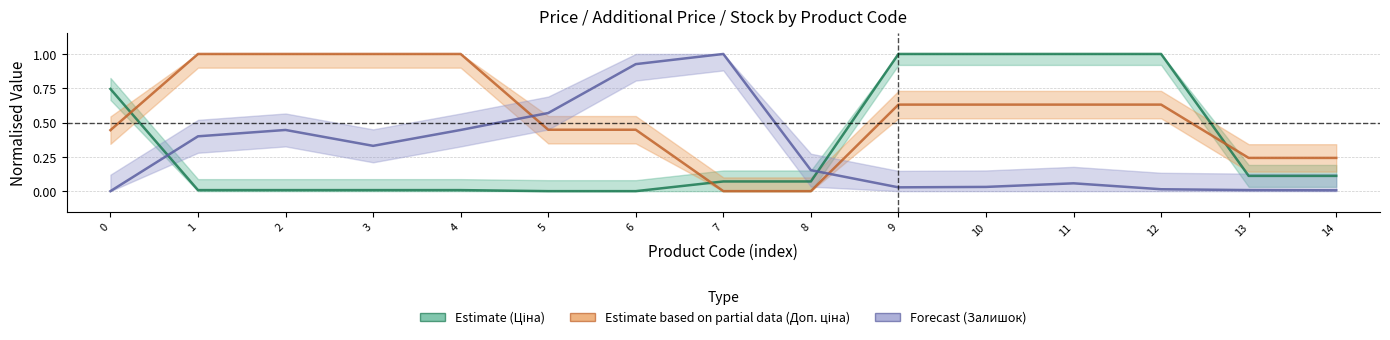

Count the number of data series in this chart.

3